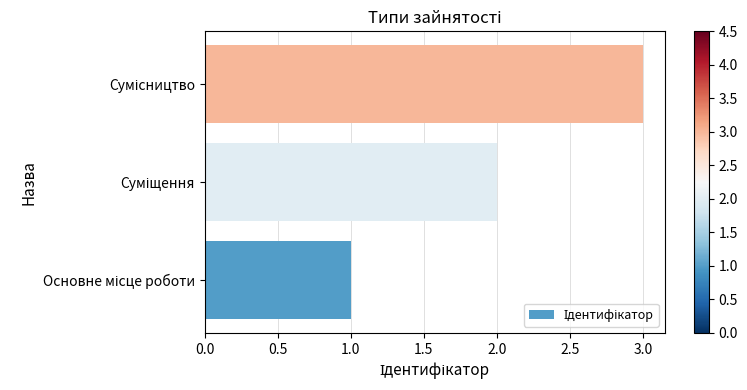

What is the sum of all values?

6